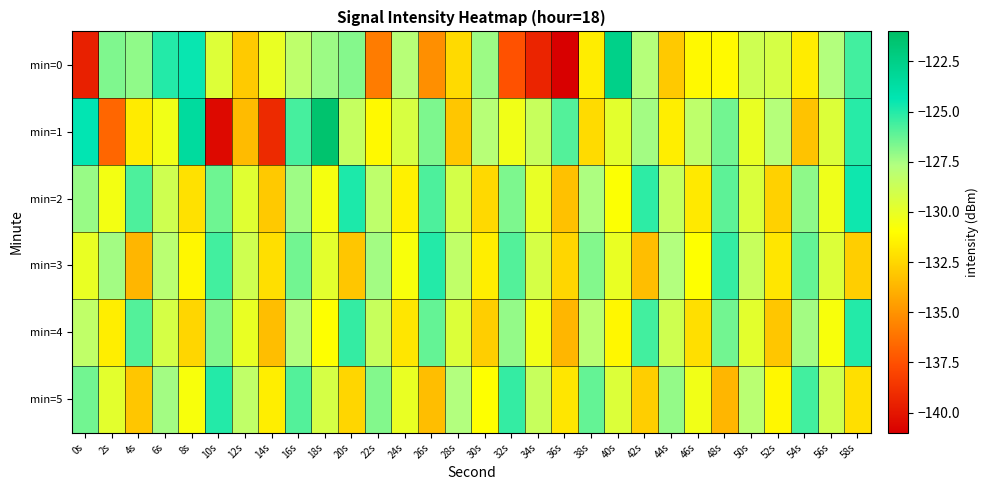

At which category is the sum across all series the highest?

16s